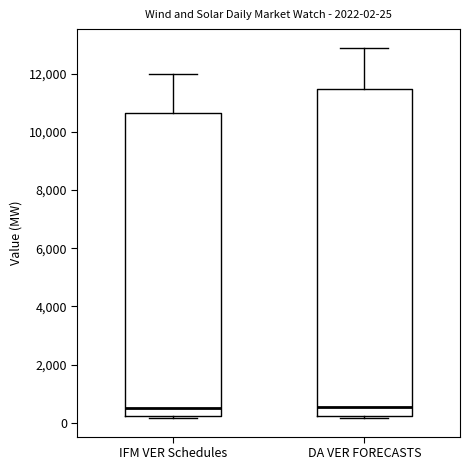

Comparing the boxes themselves (not the whiskers), which one is the tallest?

DA VER FORECASTS